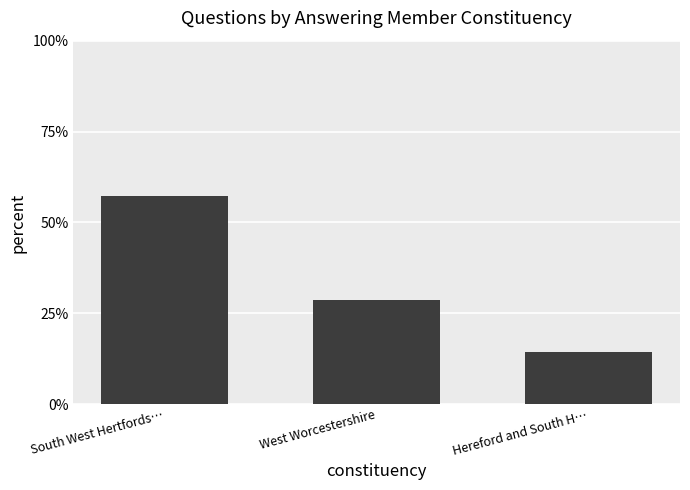

List the labels in order of value, largest first.

South West Hertfords…, West Worcestershire, Hereford and South H…